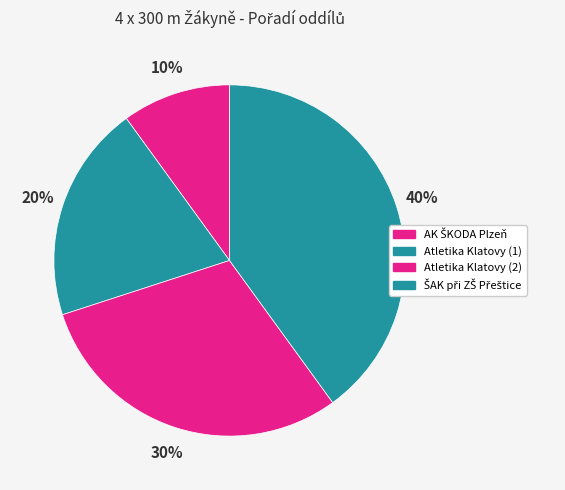

How many slices are in this pie chart?

4